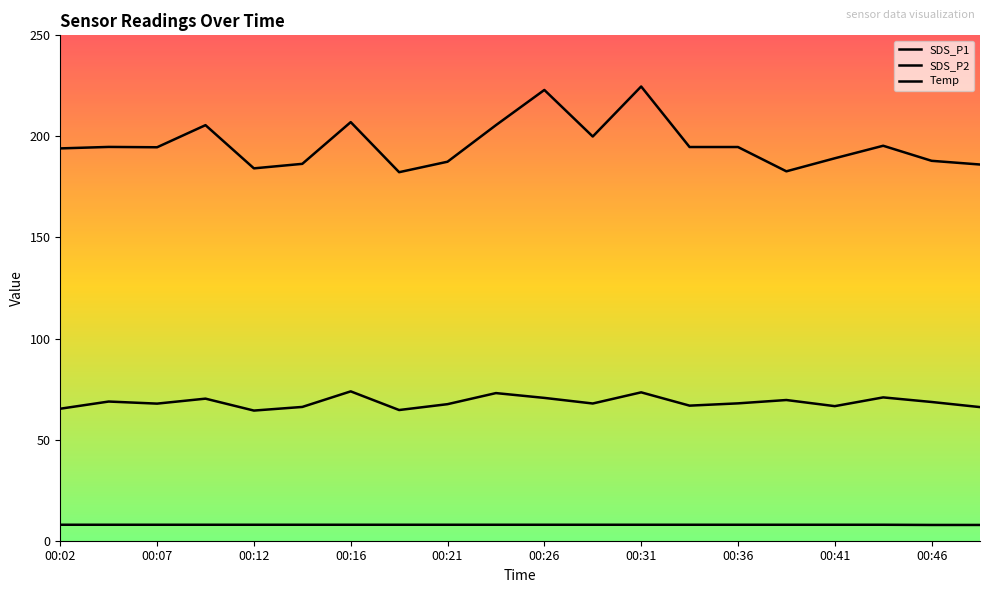

Where does the SDS_P1 series first go above 194?

00:02